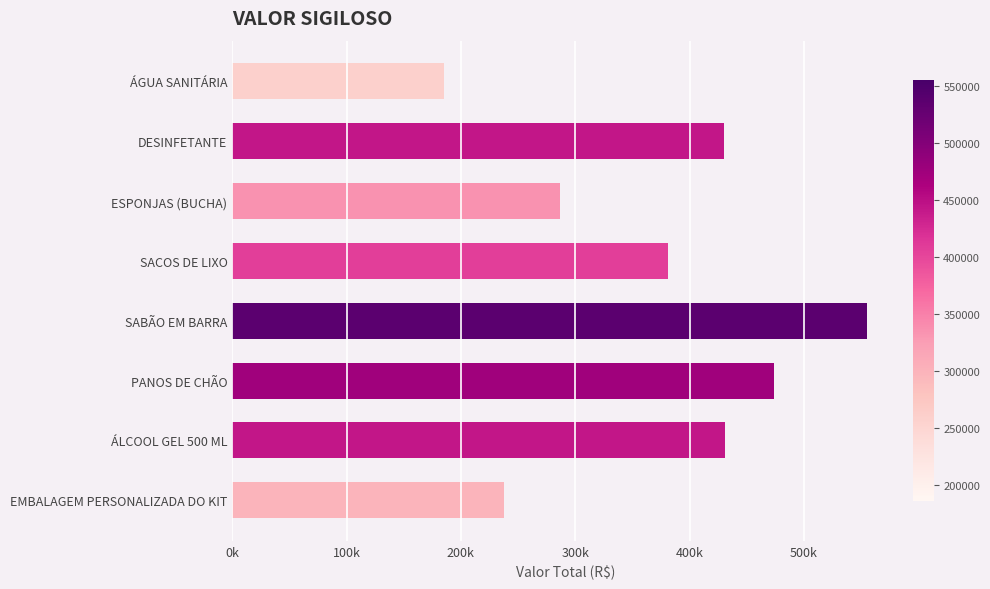

Which label corresponds to the largest value in the chart?

SABÃO EM BARRA